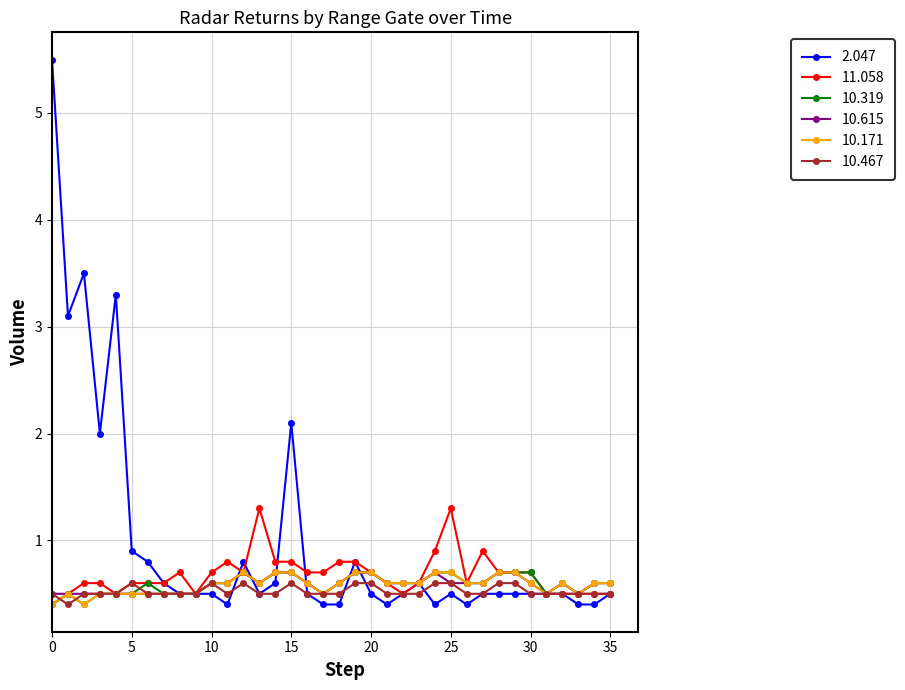

Which series has the largest total across all categories?

2.047